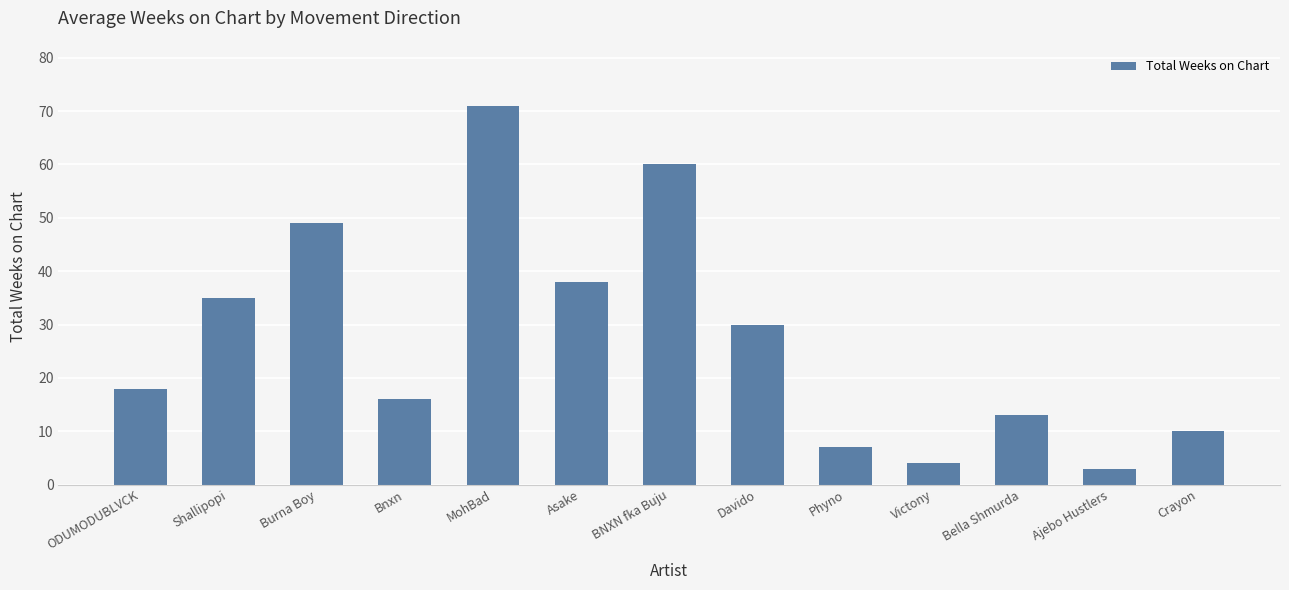

The chart shows a value of 71 at MohBad. True or false?

True